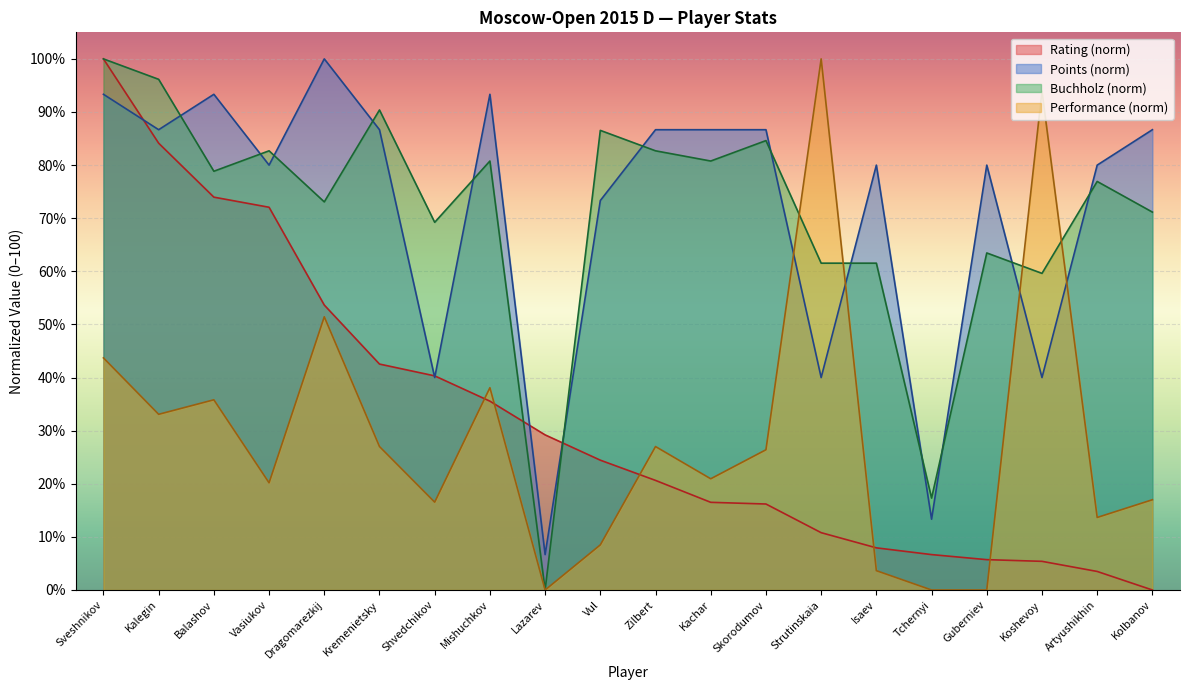

What is the label of the 6th point from the right?

Isaev